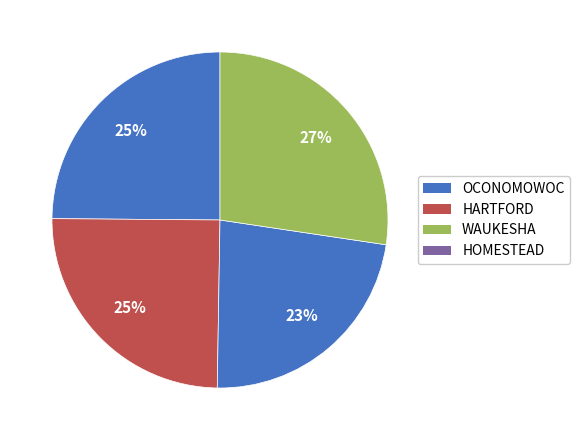

To the nearest percent, what is the difference between the WAUKESHA and HARTFORD slice percentages?

2%